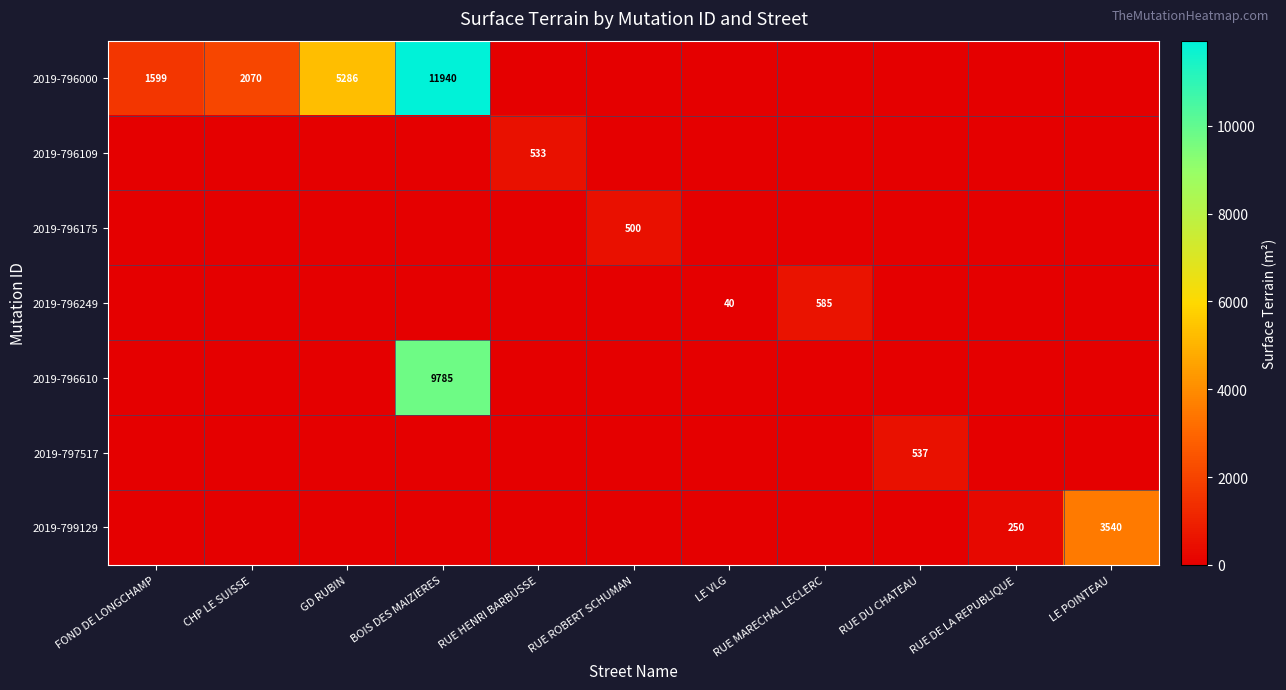

What is the total value across all series at RUE DU CHATEAU?

537